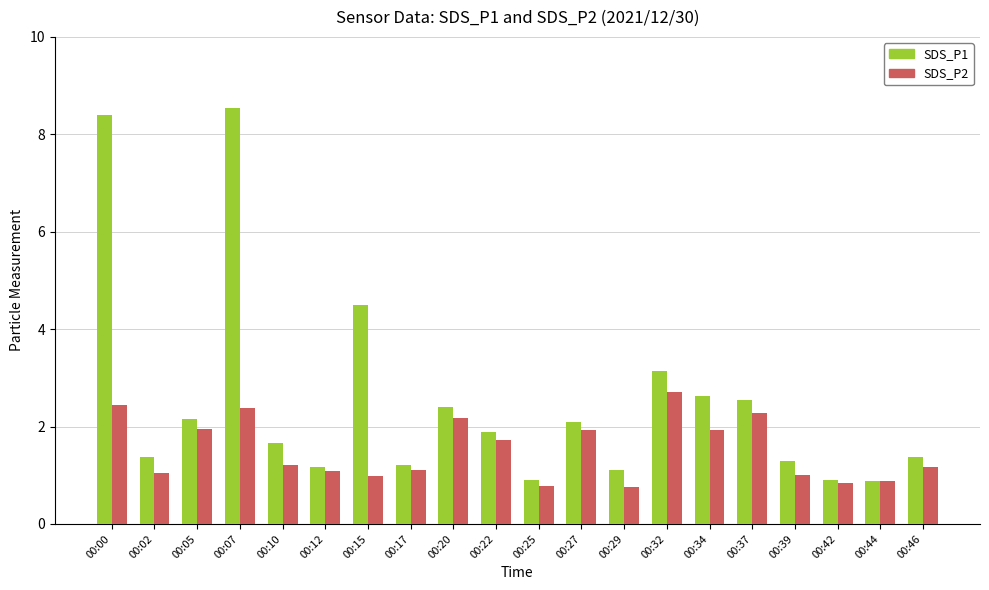

List the series in order of their overall mean, lowest first.

SDS_P2, SDS_P1